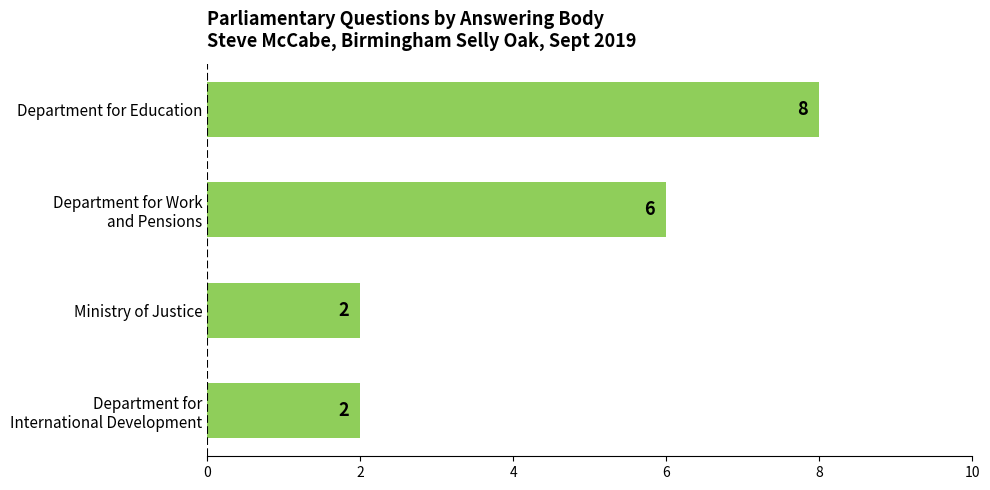

What is the difference between the maximum and minimum values?

6